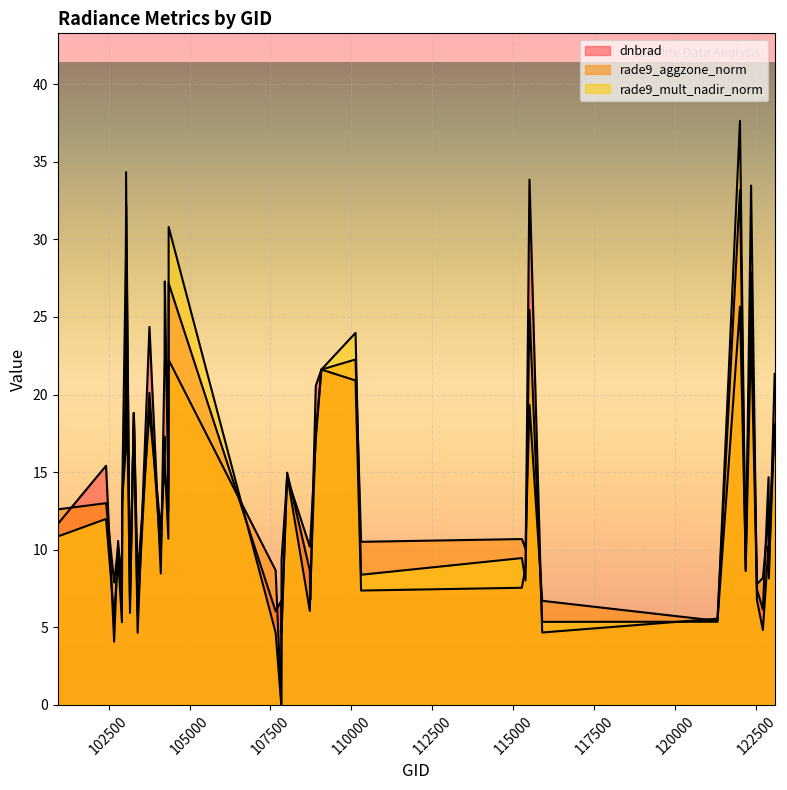

Is it true that rade9_mult_nadir_norm equals 20.7 at 104236?

False